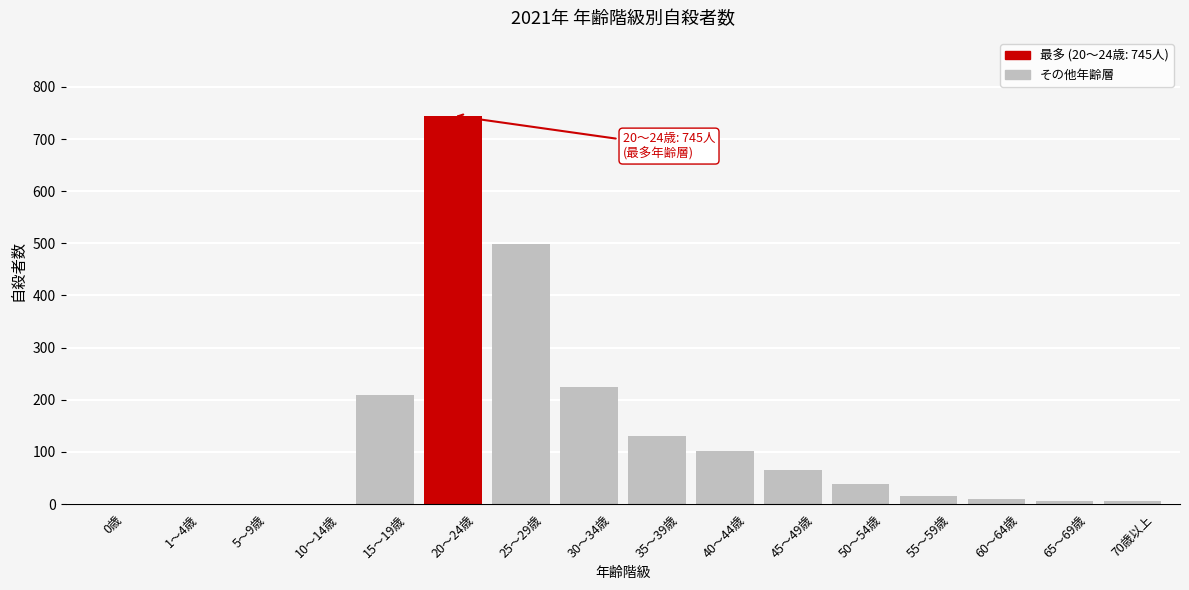

At which category does the chart reach its peak across all series?

20～24歳